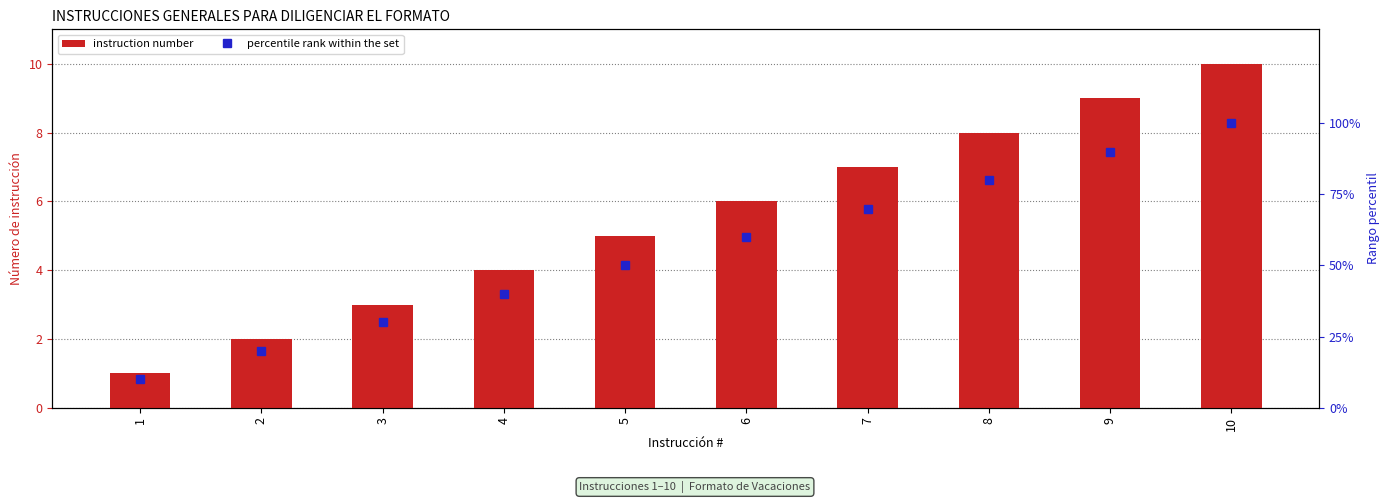

The value of instruction number at 2 is 1. True or false?

False